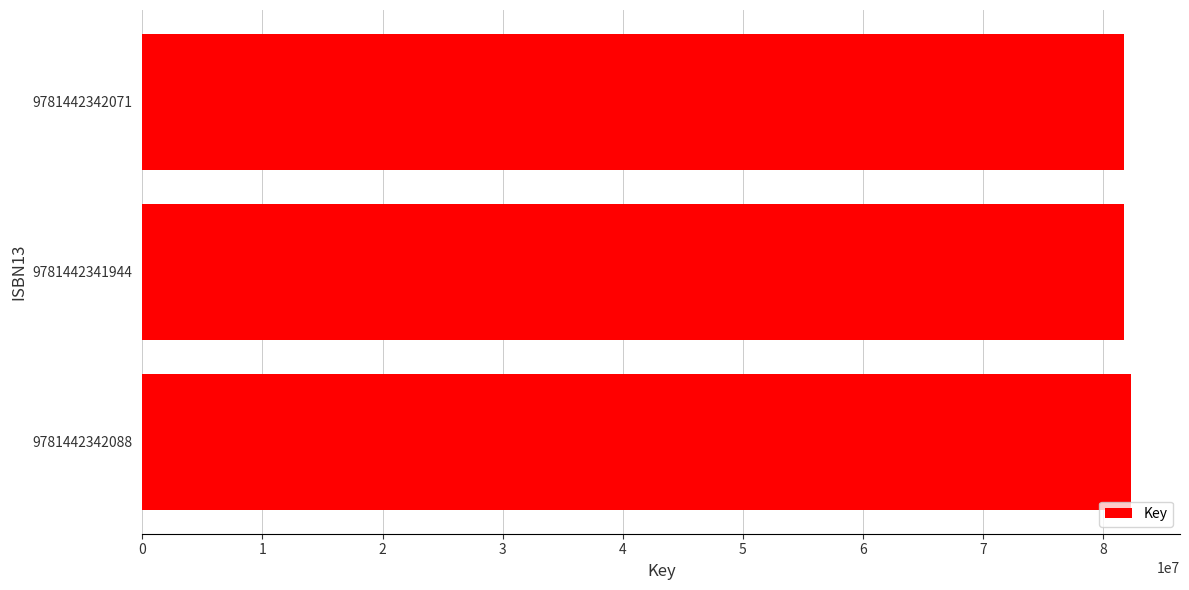

Does the chart contain stacked bars?

No